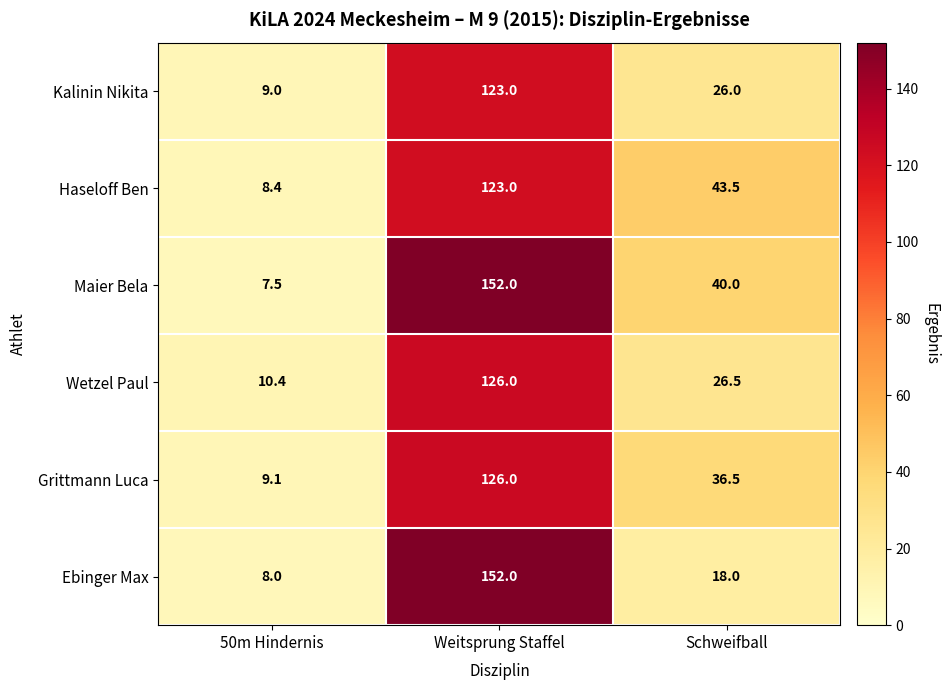

What is the difference between the highest and lowest values at 50m Hindernis?

2.9